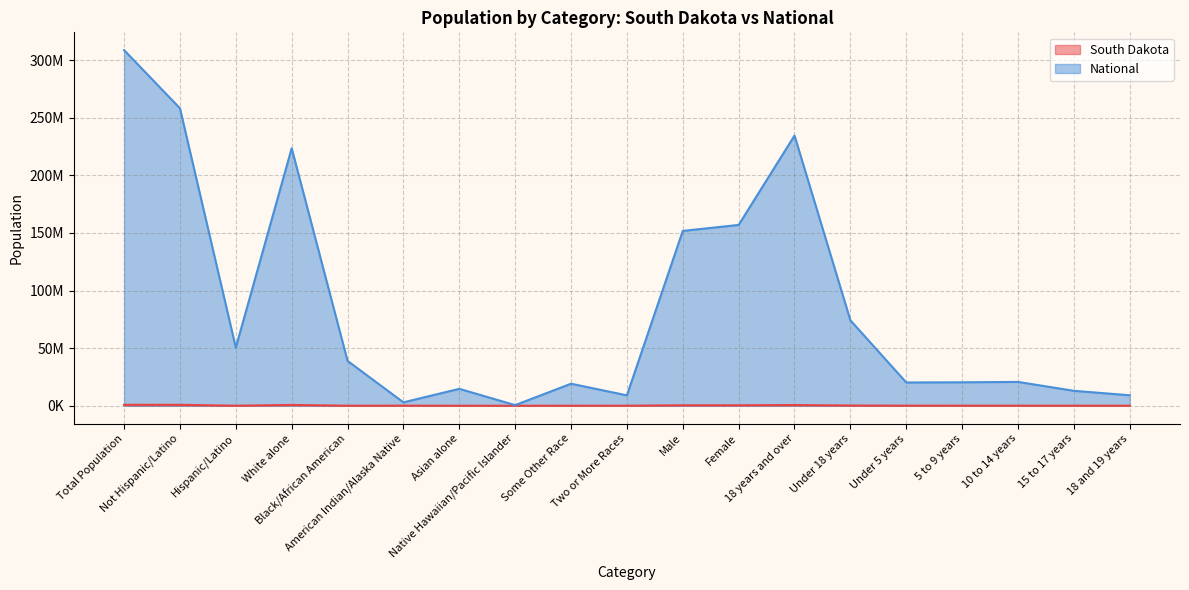

What is the difference between the second highest and minimum values in the National series?

257727931